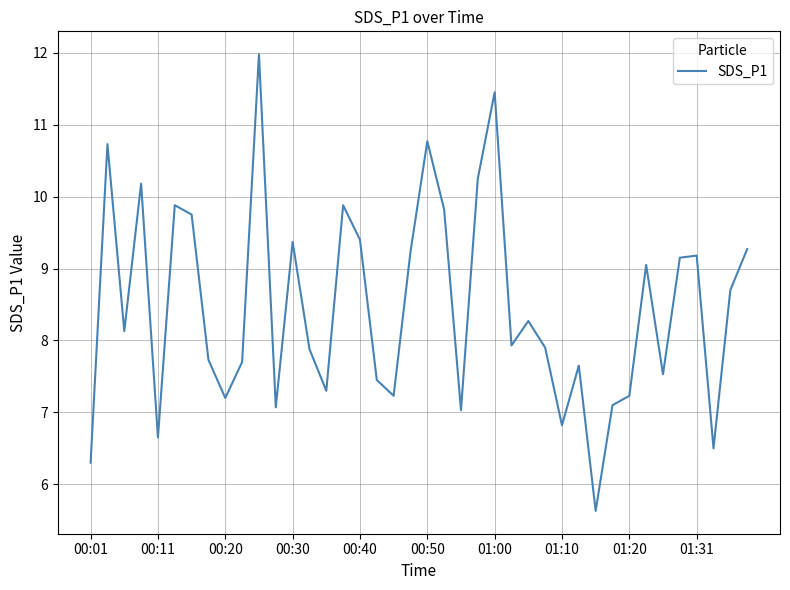

What is the smallest value displayed?

5.6